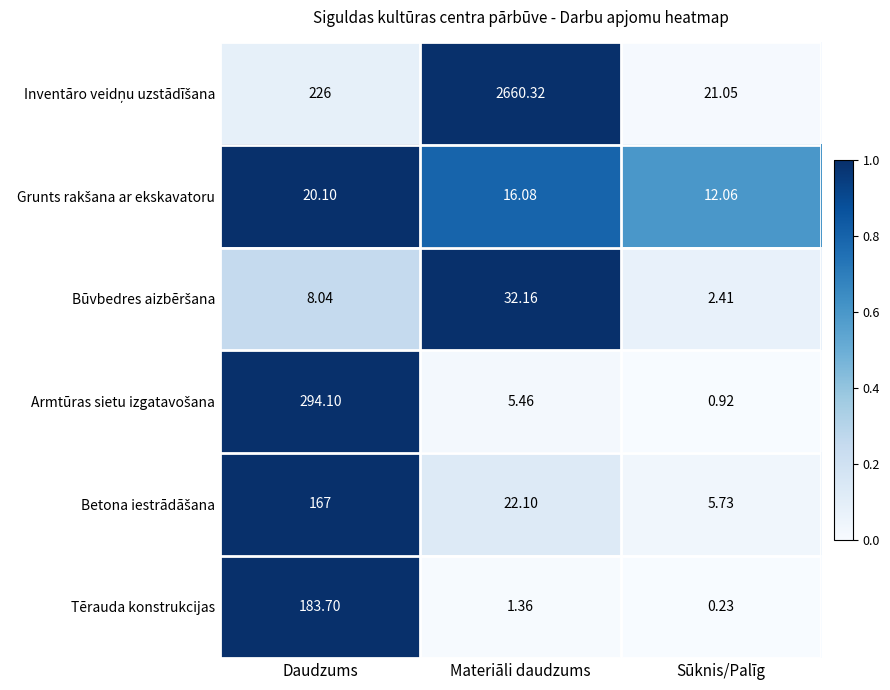

What is the total value across all series at Sūknis/Palīg?

42.4